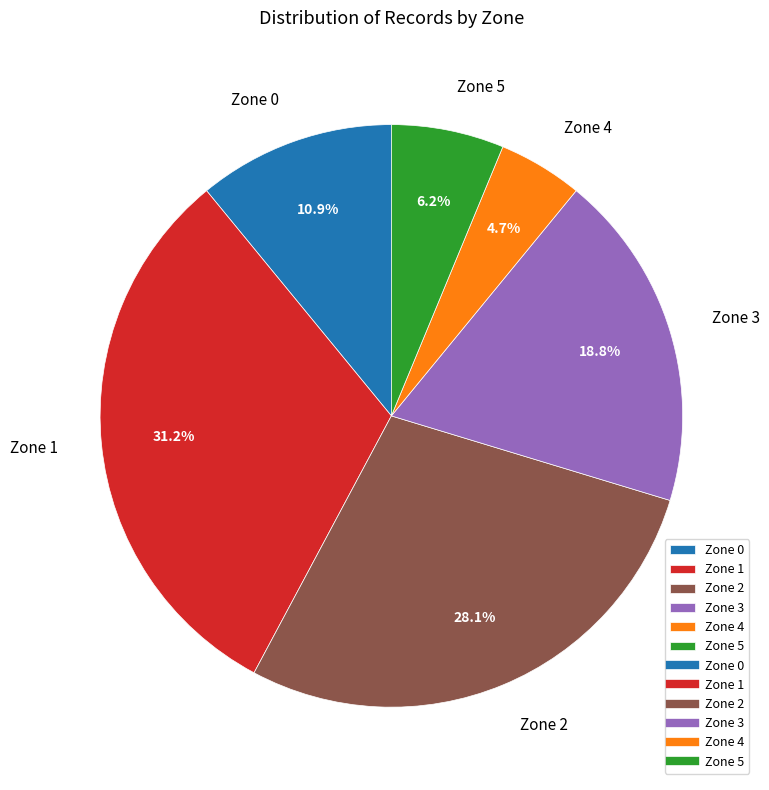

Is it true that Zone 0 is 11% of the pie?

True